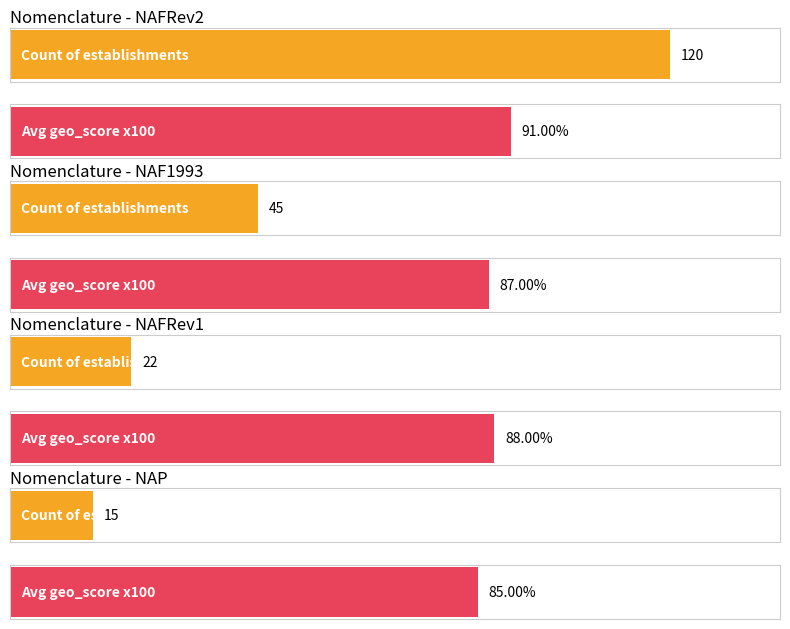

Which has a higher value, NAP or NAP?

NAP